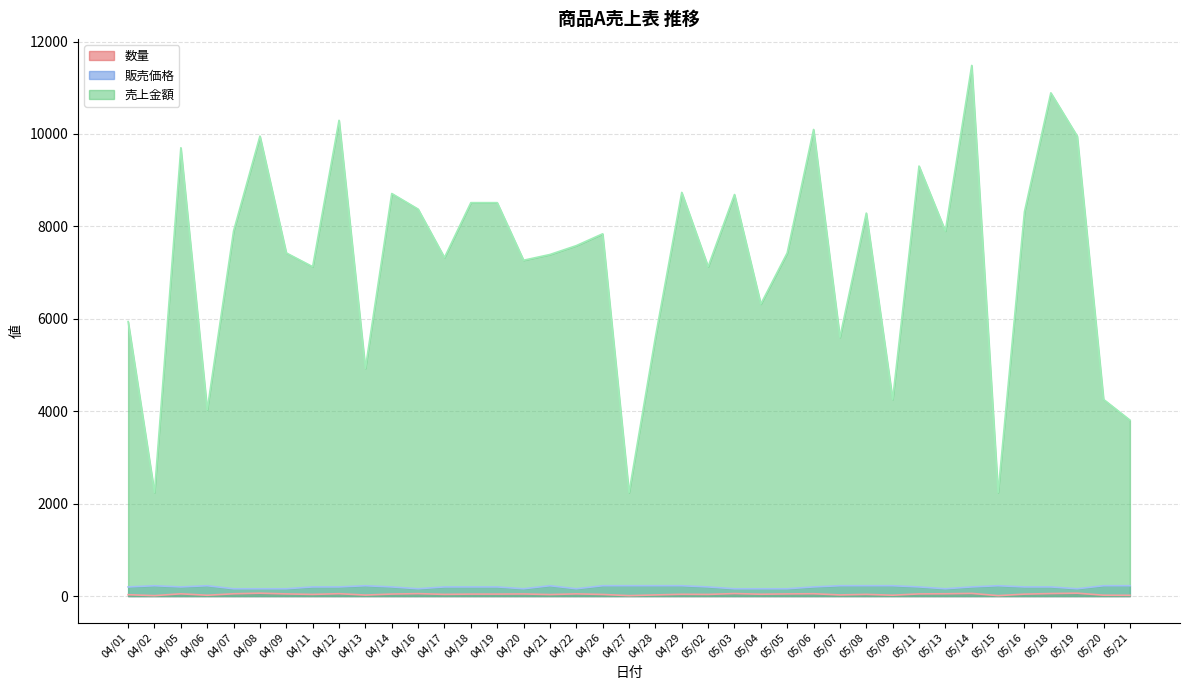

Which label corresponds to the smallest value in the chart?

04/02